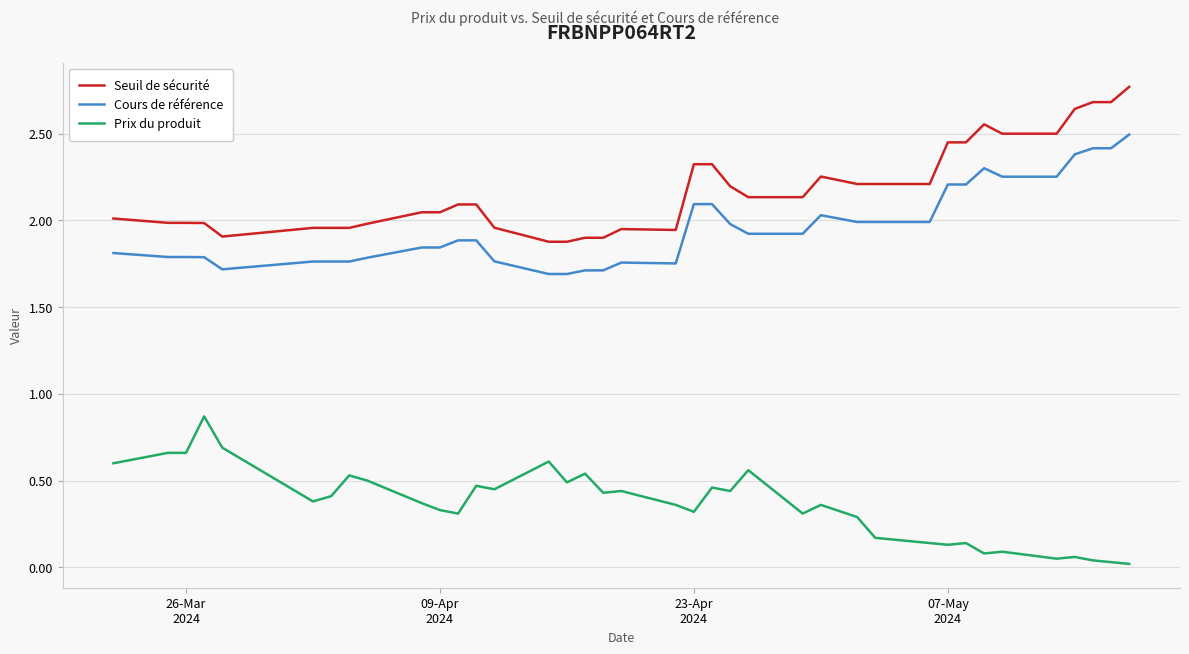

What is the minimum value for Cours de référence?

1.7